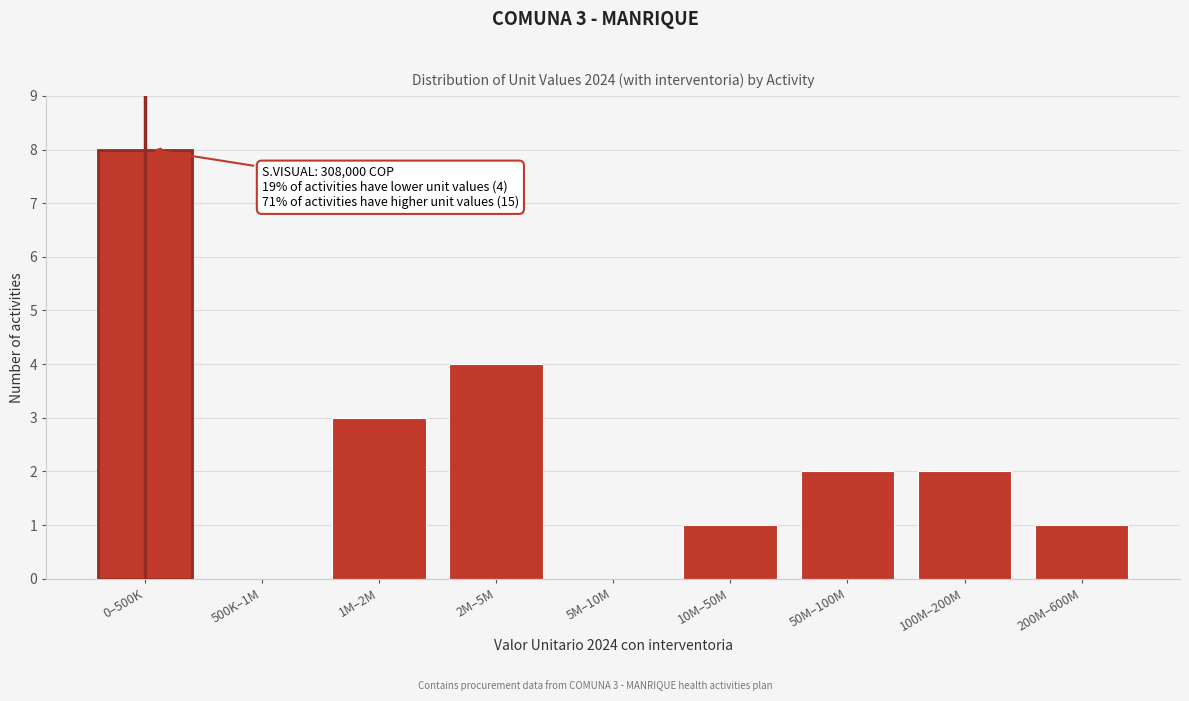

Reading left to right, list all the values displayed in this chart.

0–500K=8	500K–1M=0	1M–2M=3	2M–5M=4	5M–10M=0	10M–50M=1	50M–100M=2	100M–200M=2	200M–600M=1